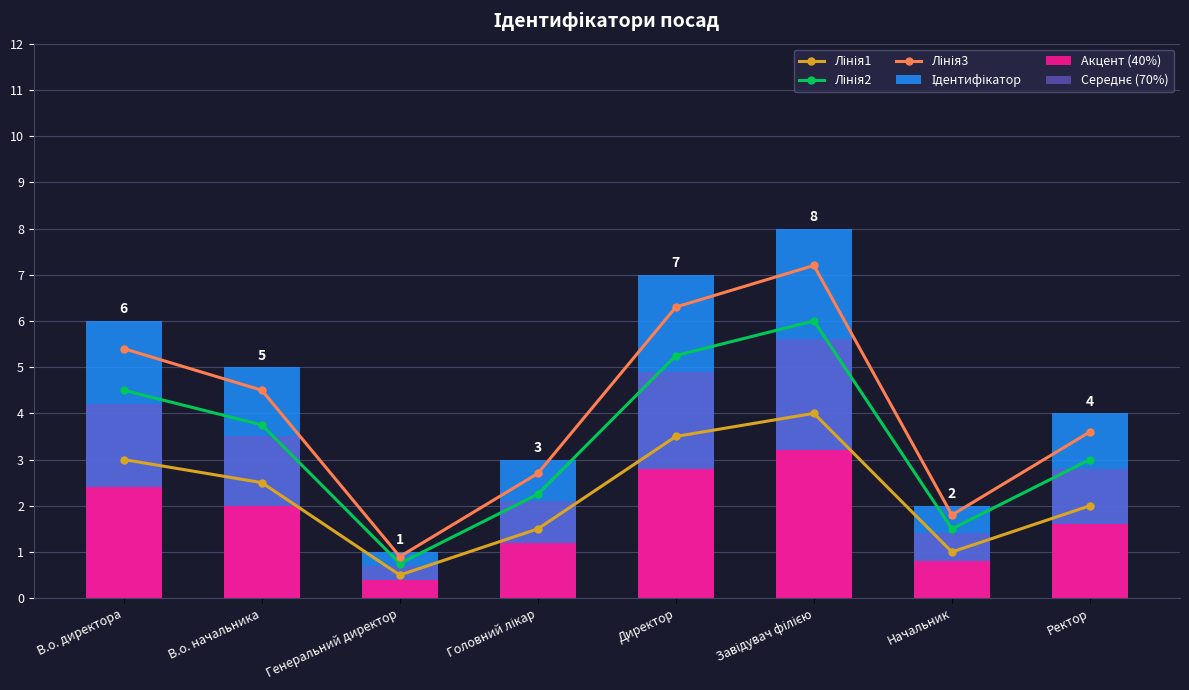

Are the bars horizontal?

No